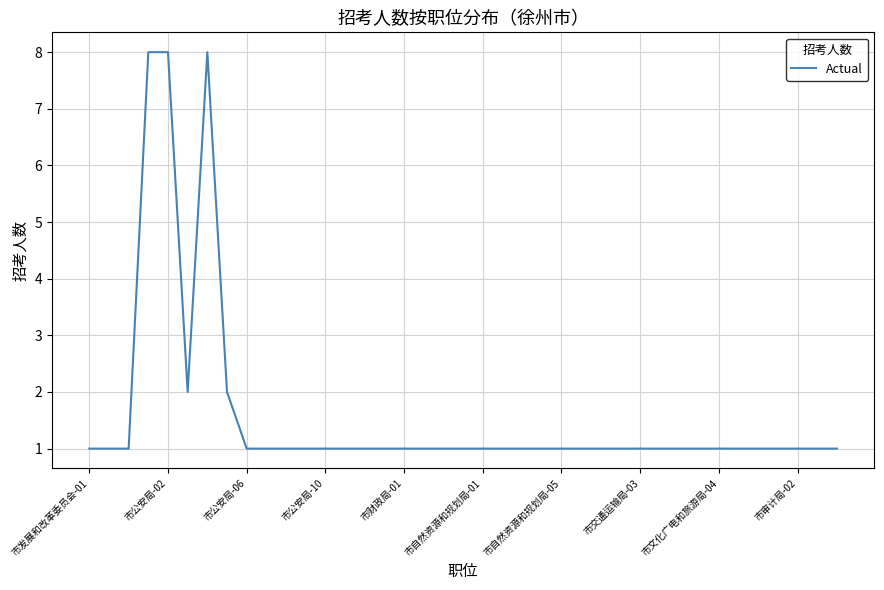

Is it true that the value at 市公安局-02 is 14?

False